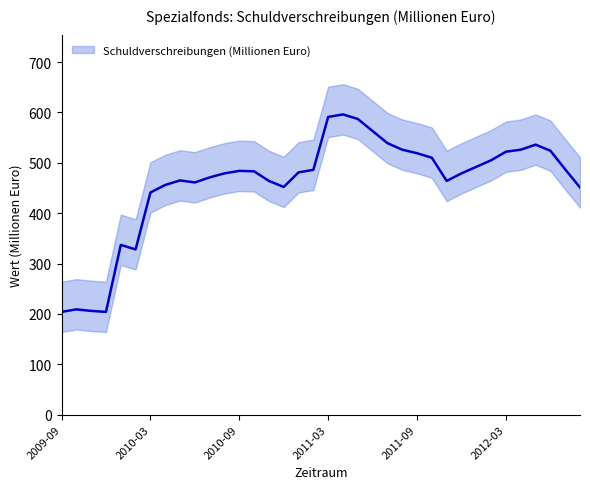

Reading left to right, extract all data points from this chart.

204	209	206	204	337	328	441	456	465	461	471	479	484	483	464	452	481	486	591	596	587	563	539	526	519	510	464	479	492	505	522	526	536	524	487	451